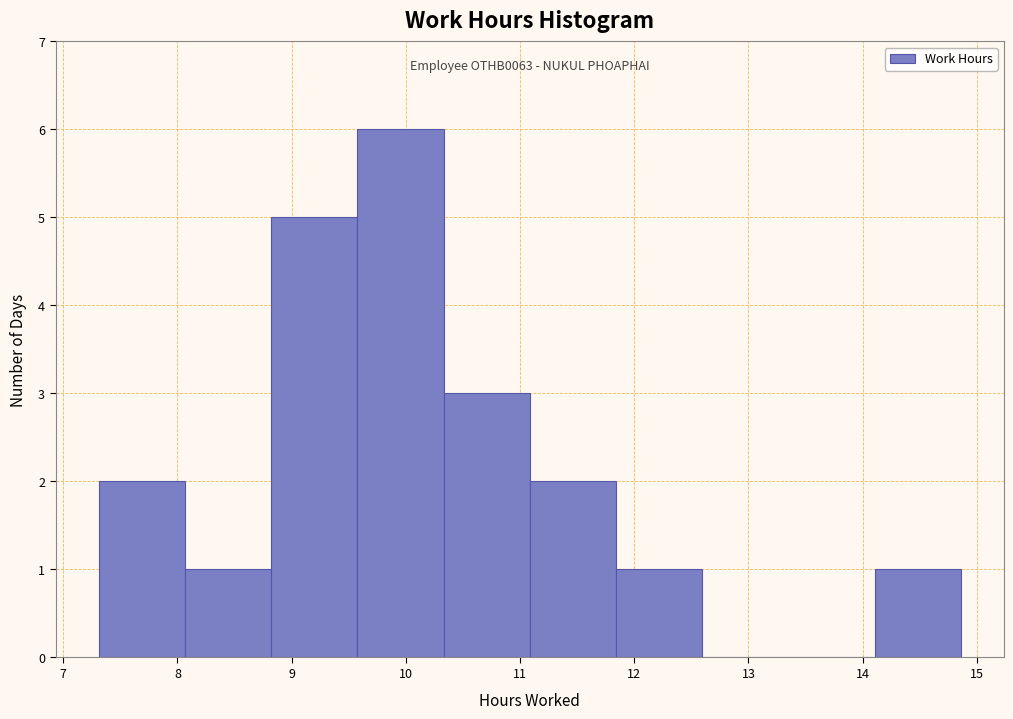

Which range on the x-axis has the tallest bar?

9.6 to 10.3